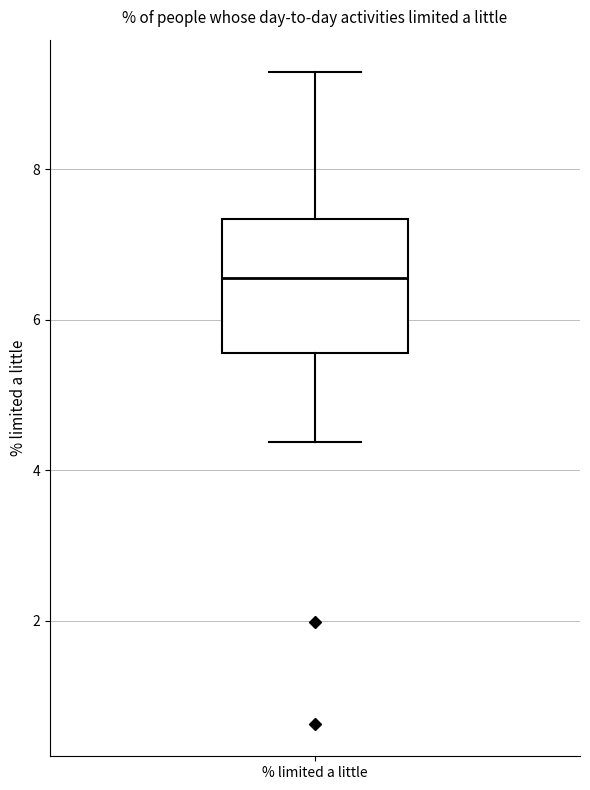

Where is the lower edge of the box for % limited a little on the y-axis? The values are not printed on the chart, so give them approximately, as read against the axis.

5.6